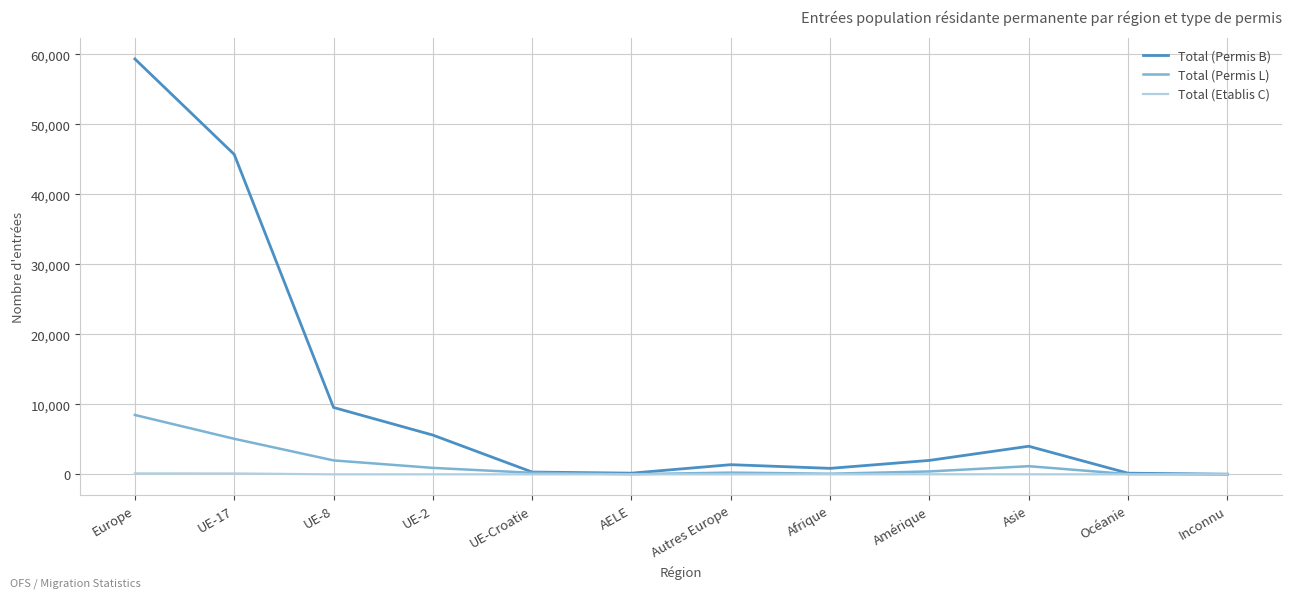

How many values in the Total (Etablis C) series are below 4?

6